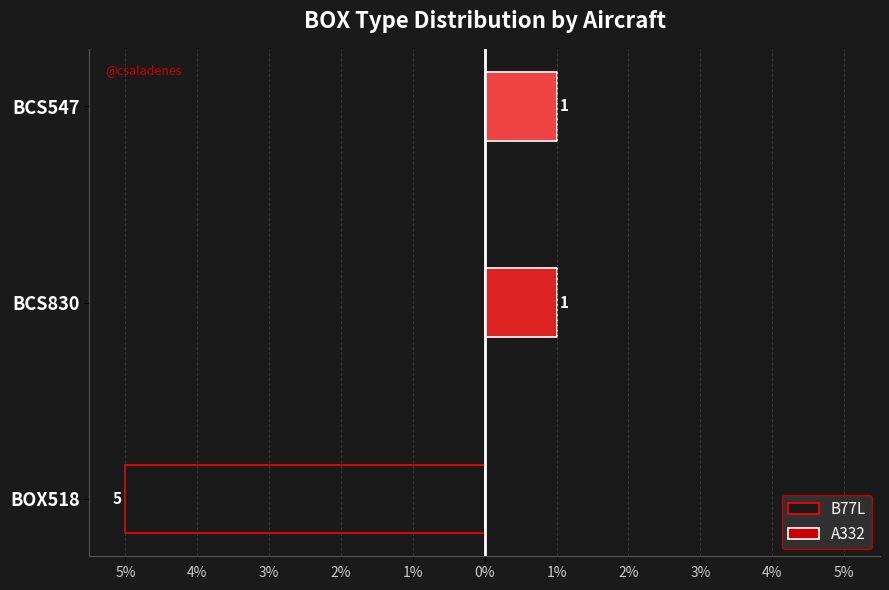

How many groups of bars are there?

3